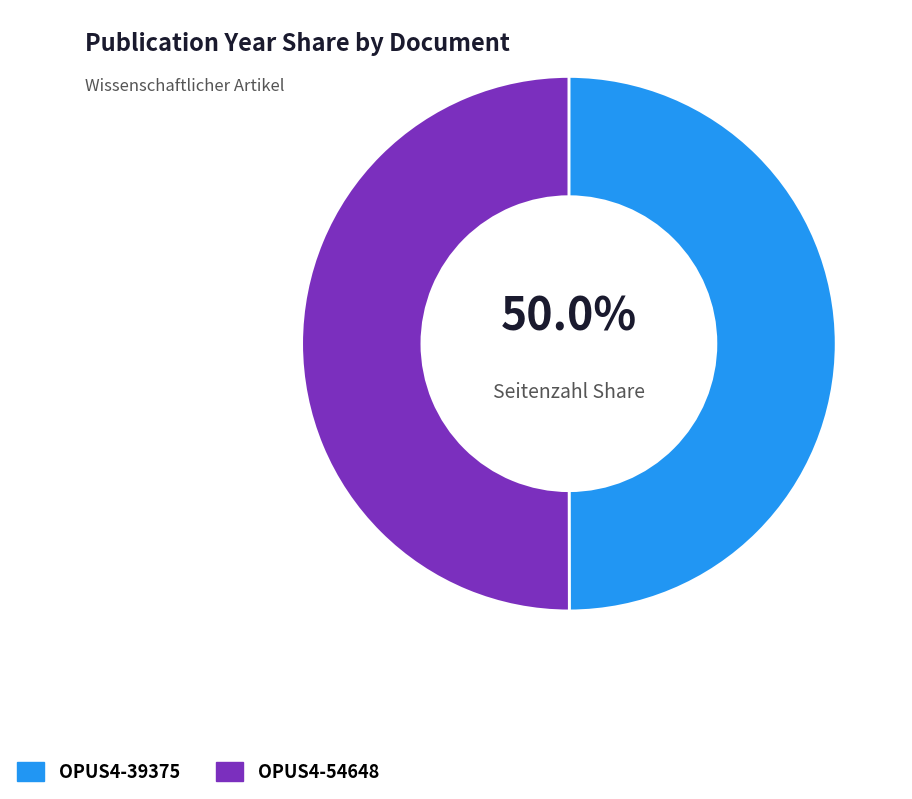

How many segments does this pie chart have?

2